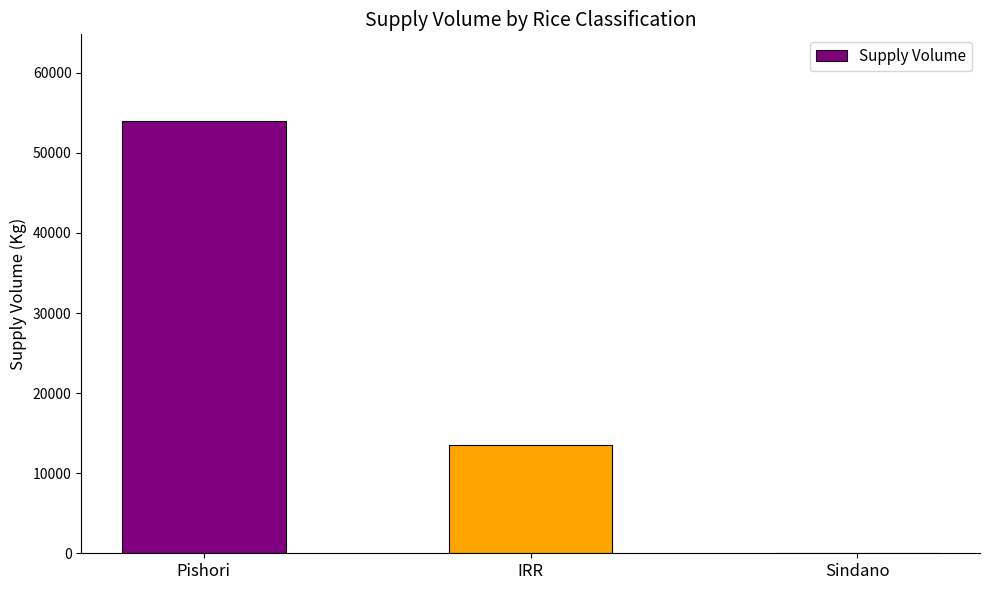

How many values are between 0 and 54000?

3